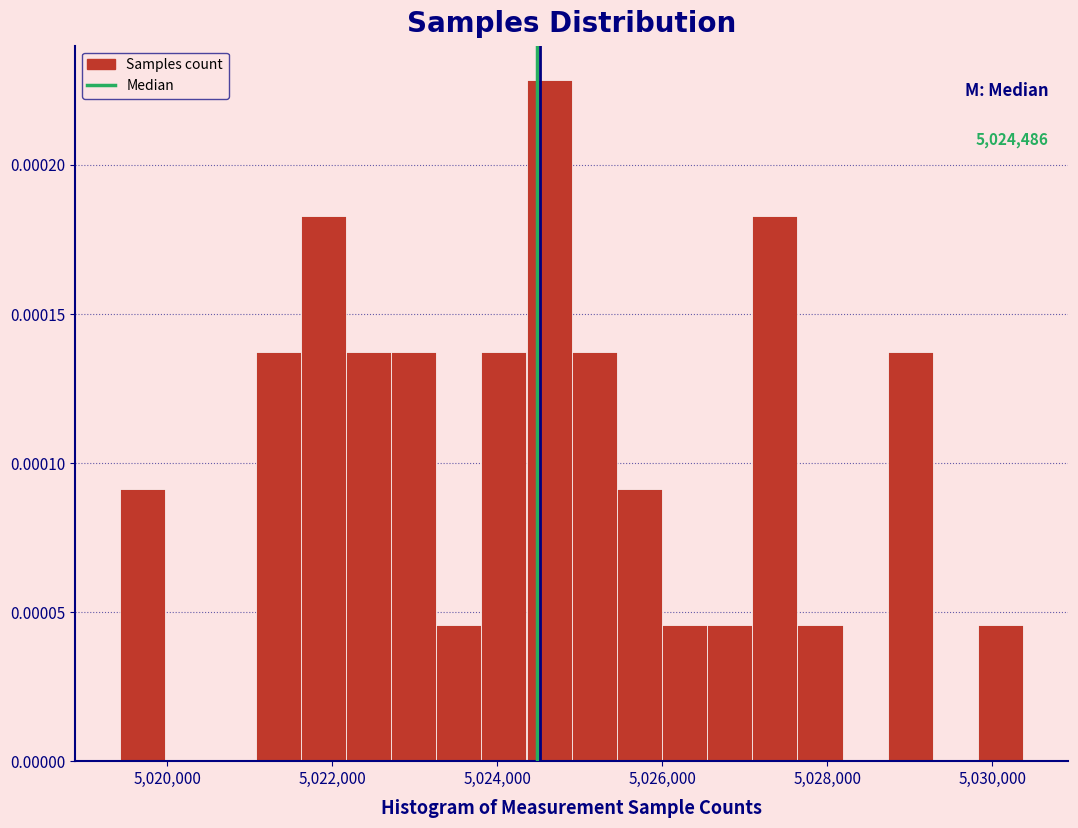

Around what value on the x-axis is the tallest bar? Give the approximate position of its centre, as read against the axis.

5024600